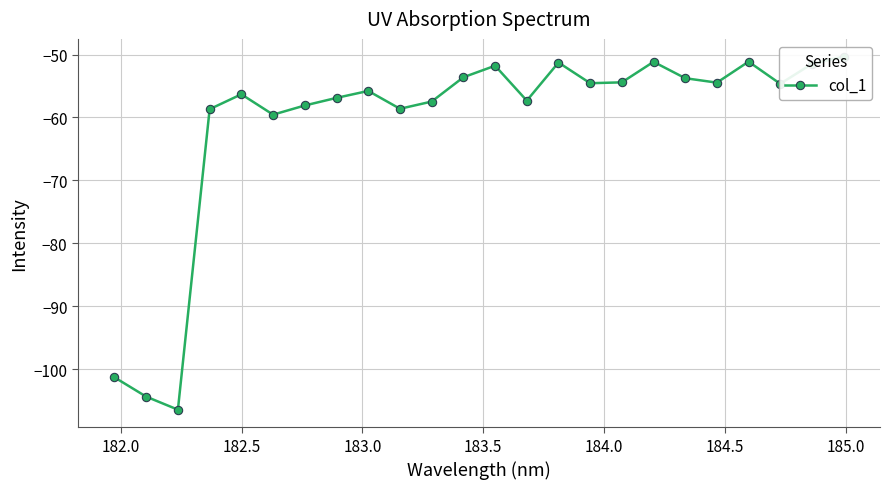

True or false: the data shows -24.5 at 184.5.

False